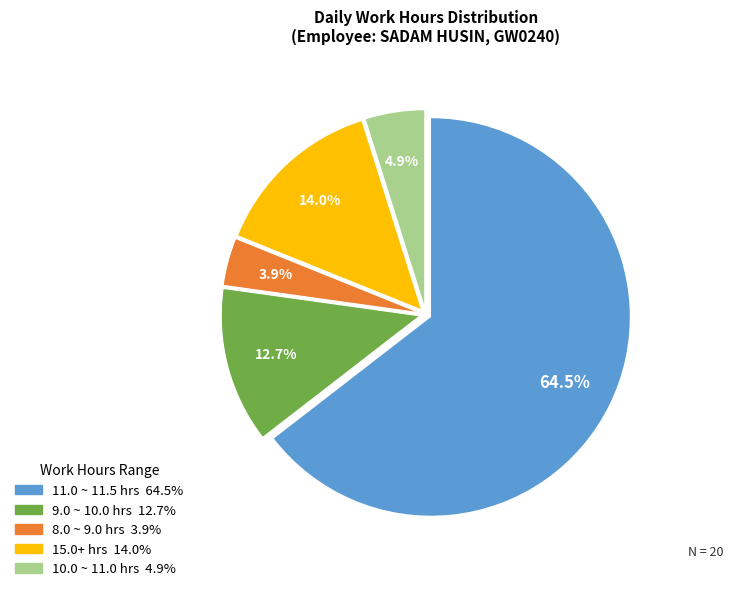

Does any single category account for the majority?

Yes